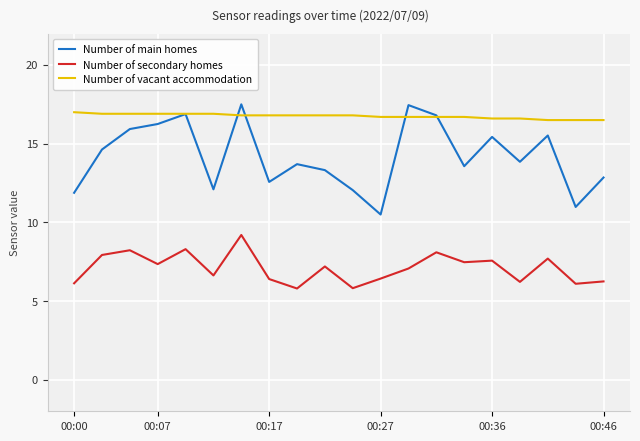

What is the difference between the maximum and minimum values in the Number of vacant accommodation series?

0.5